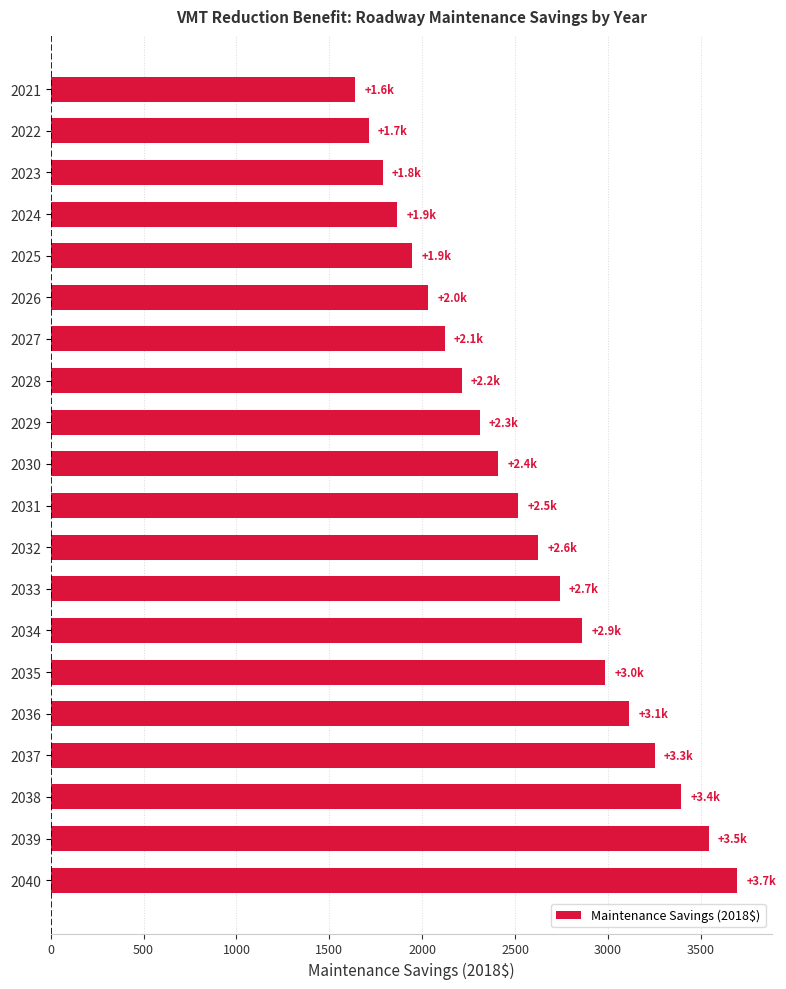

What is the value of the 2nd bar from the top?

1712.1